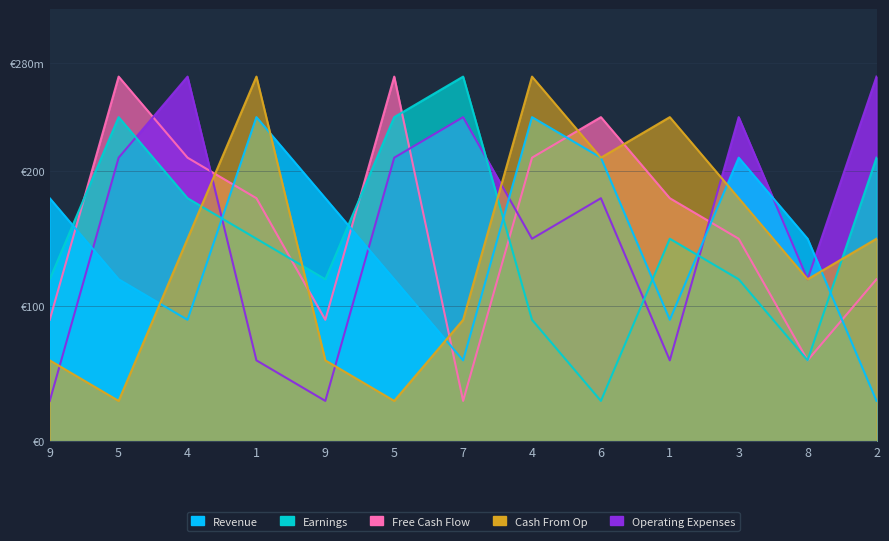

List the labels in order of Operating Expenses value, largest first.

4, 2, 7, 3, 5, 5, 6, 4, 8, 1, 1, 9, 9